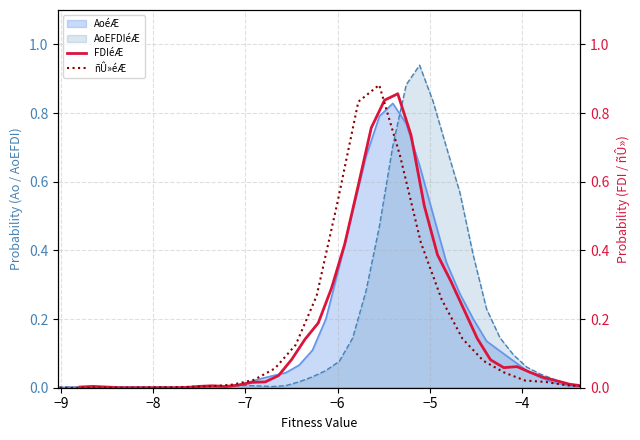

The ñÛ»éÆ series shows 0.0 at 12. True or false?

False